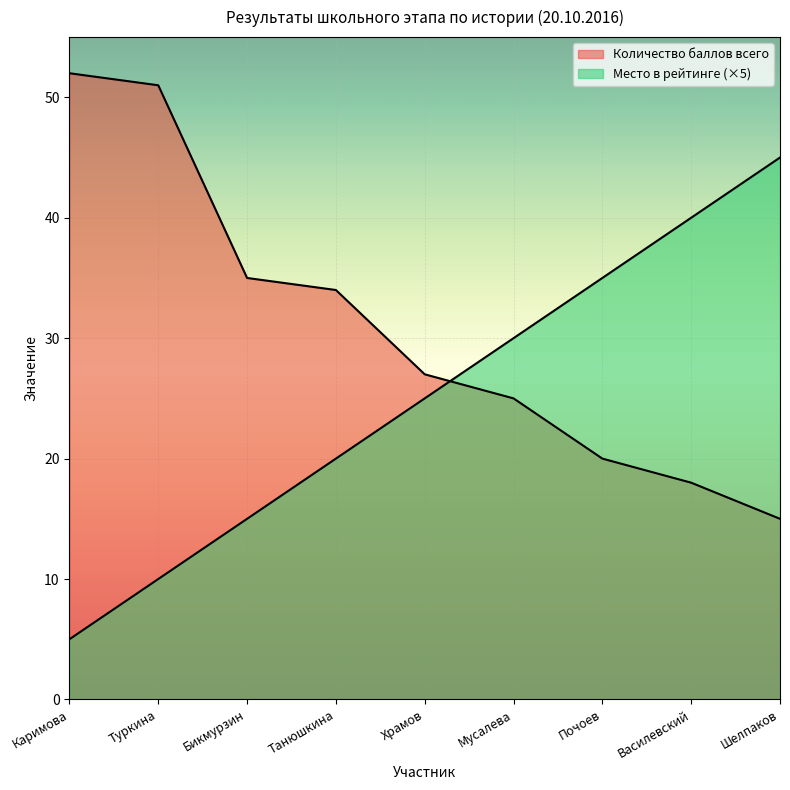

Which label corresponds to the smallest value in the chart?

Каримова